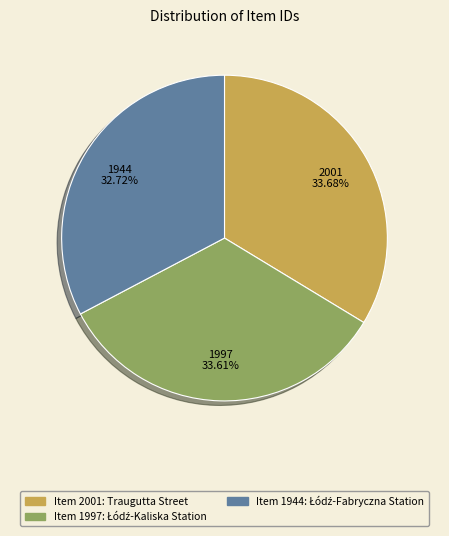

Is there a majority slice in this chart?

No